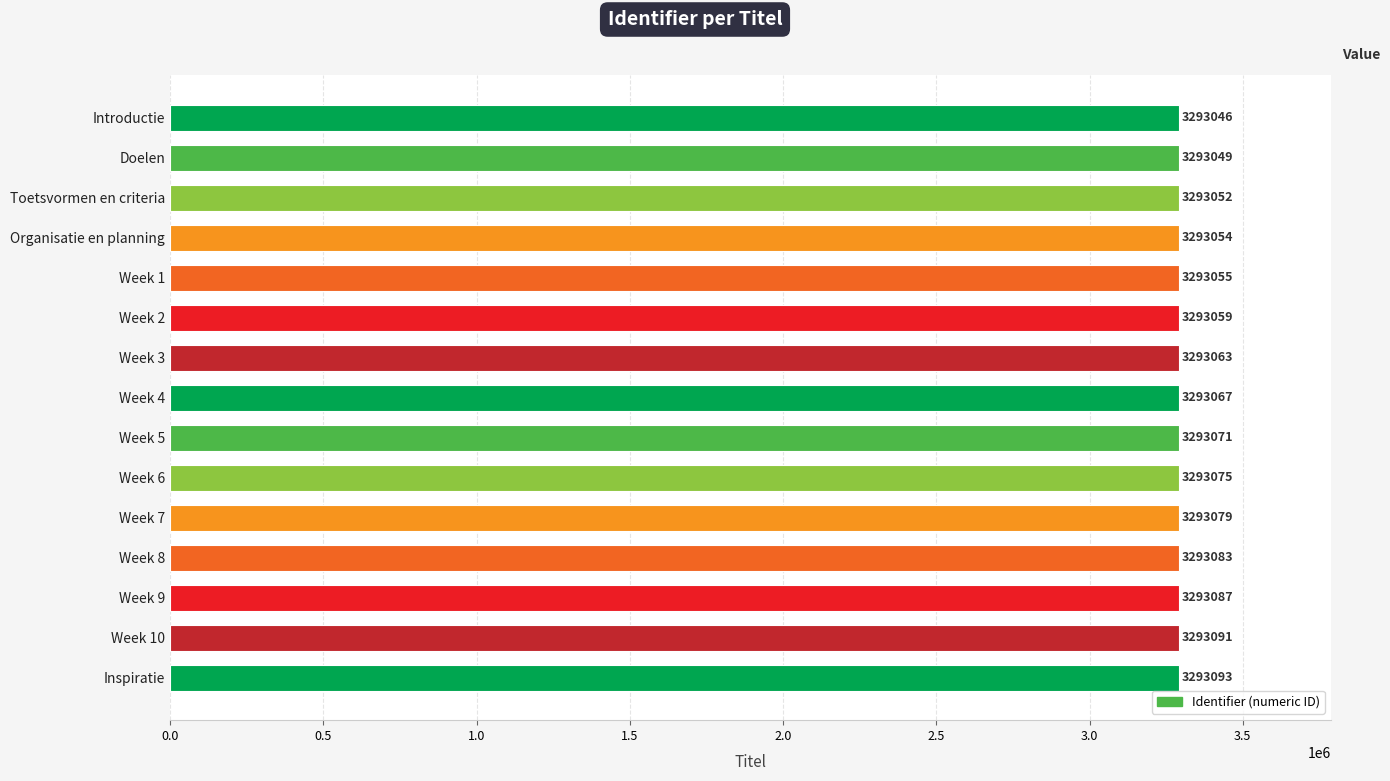

What is the sum of all values?

49396024